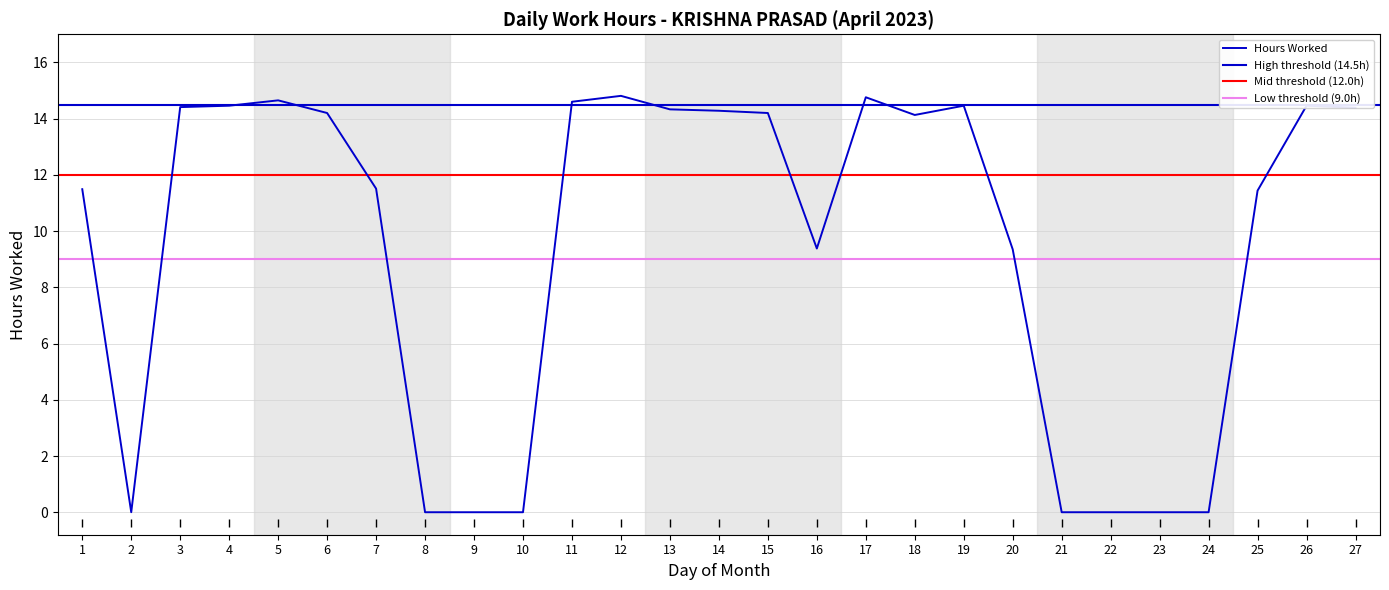

Which label corresponds to the smallest value in the chart?

2